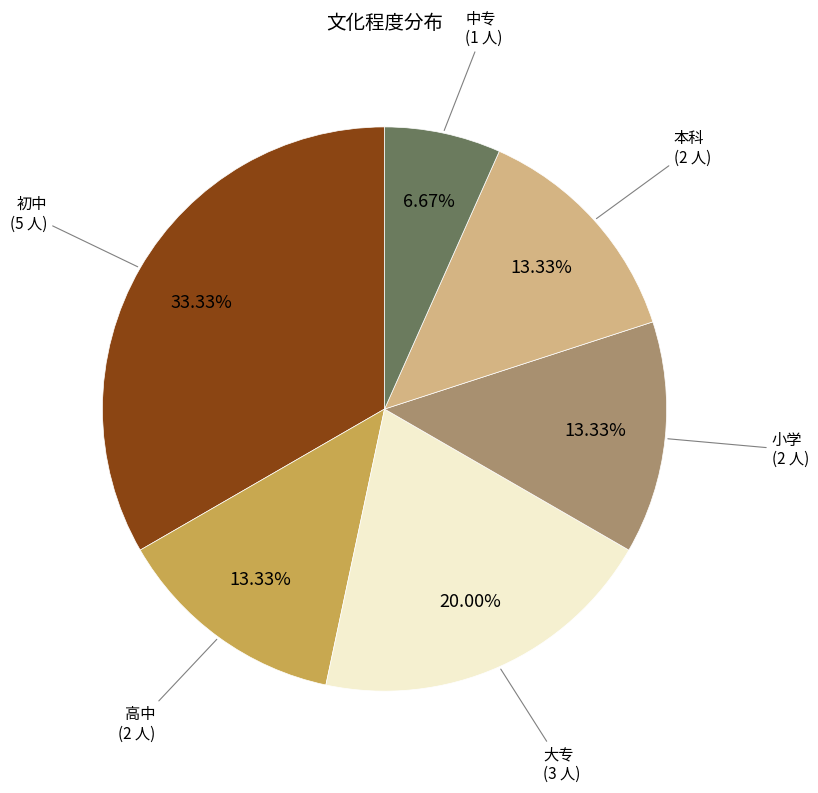

The 中专 slice represents 1% of the pie. True or false?

False